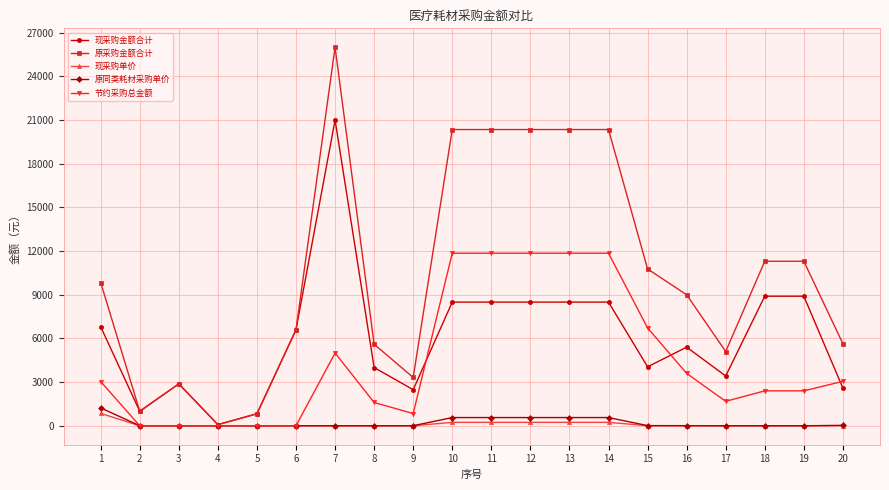

The value of 原采购金额合计 at 6 is 6600.0. True or false?

True